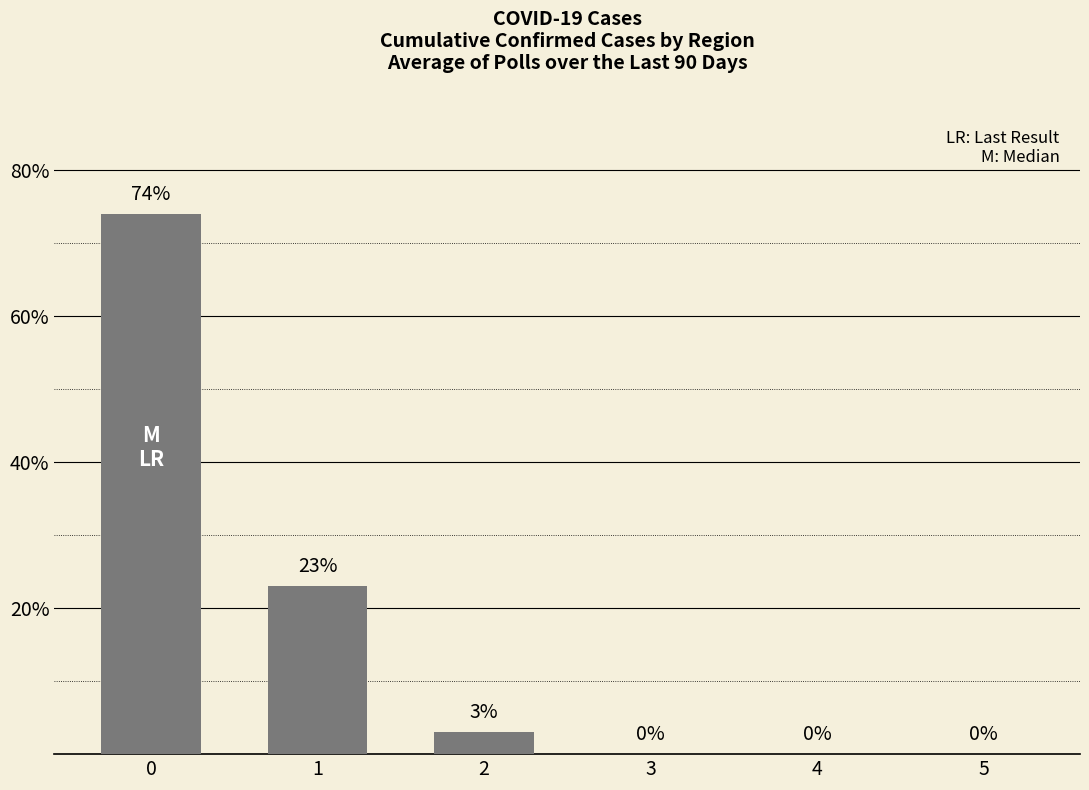

Reading left to right, list all the values displayed in this chart.

74	23	3	0	0	0